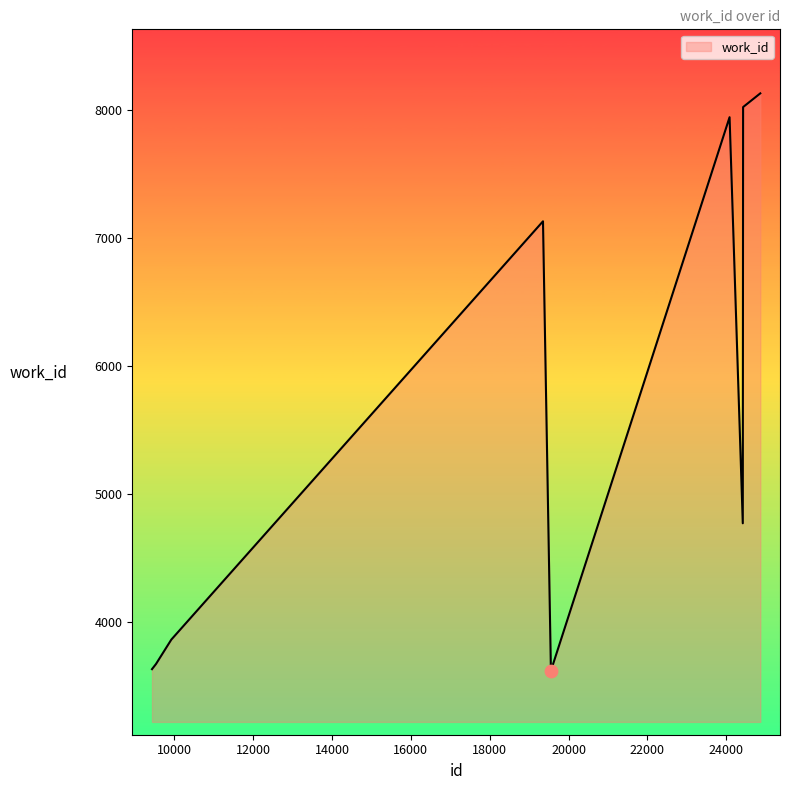

What is the maximum value shown in the chart?

8131